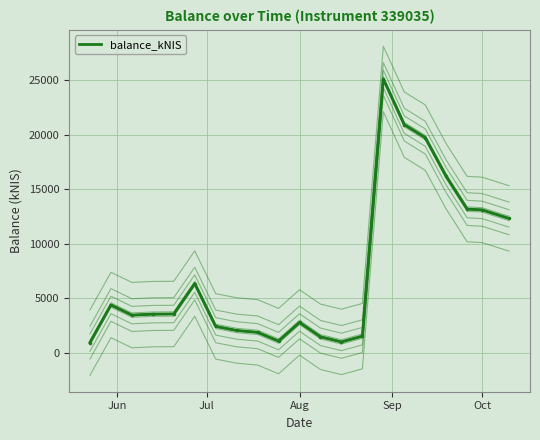

How many lines are shown in the chart?

9